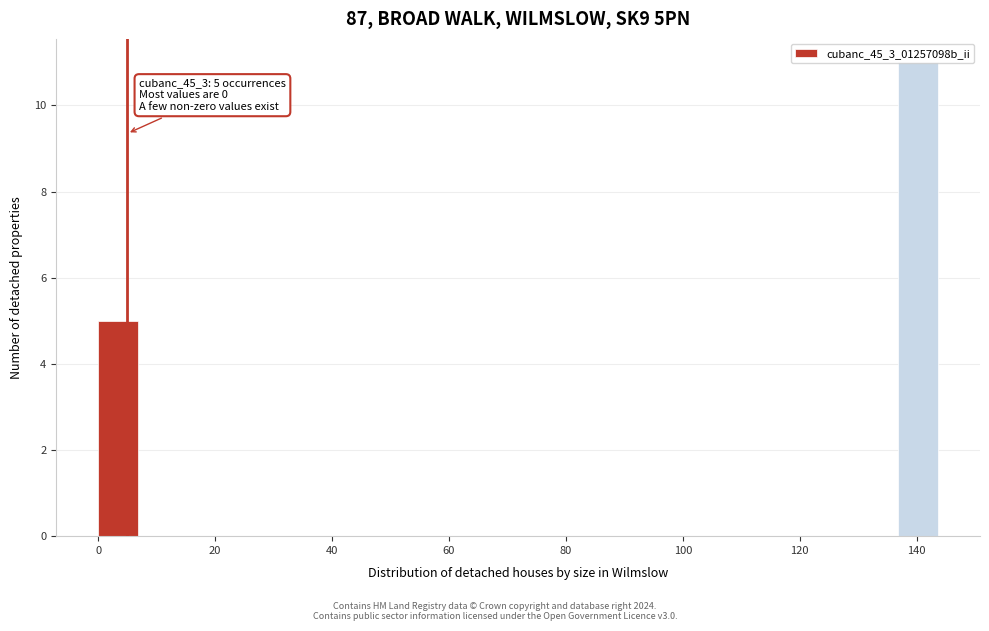

Around what value on the x-axis is the tallest bar? Give the approximate position of its centre, as read against the axis.

140